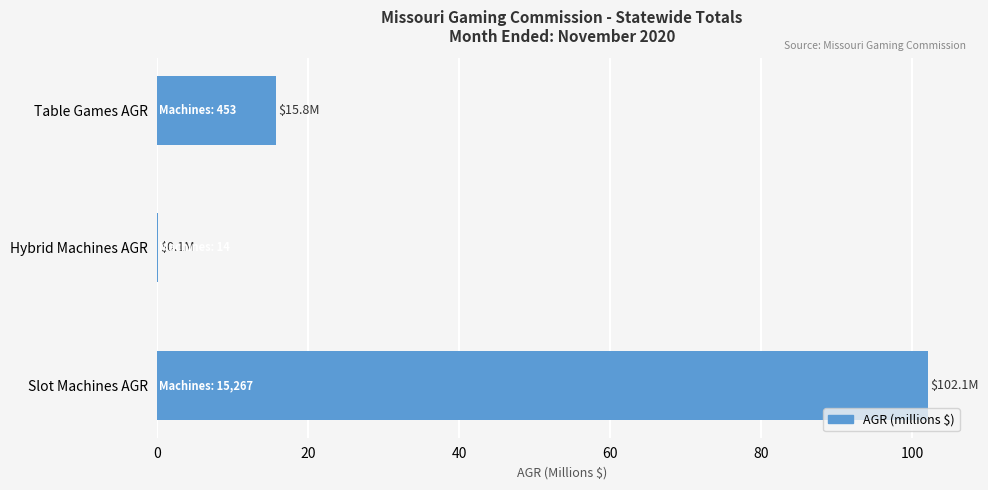

How many categories are shown in the chart?

3